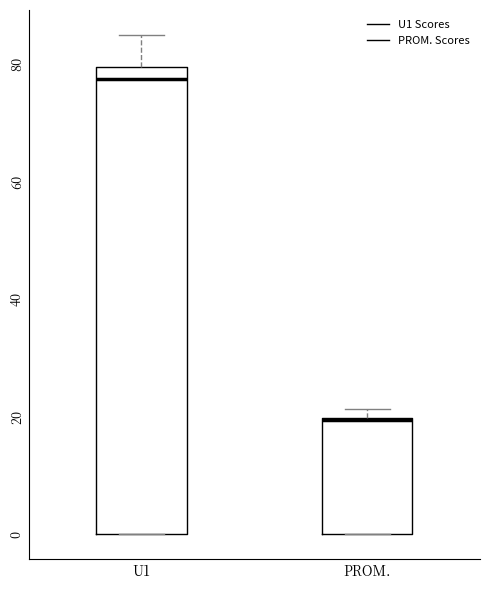

Which box is the tallest, from its lower edge to its upper edge?

U1